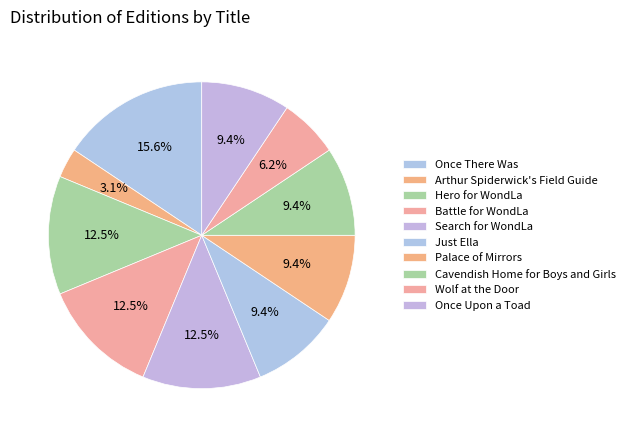

Rank the categories by value from lowest to highest.

Arthur Spiderwick's Field Guide, Wolf at the Door, Just Ella, Palace of Mirrors, Cavendish Home for Boys and Girls, Once Upon a Toad, Hero for WondLa, Battle for WondLa, Search for WondLa, Once There Was